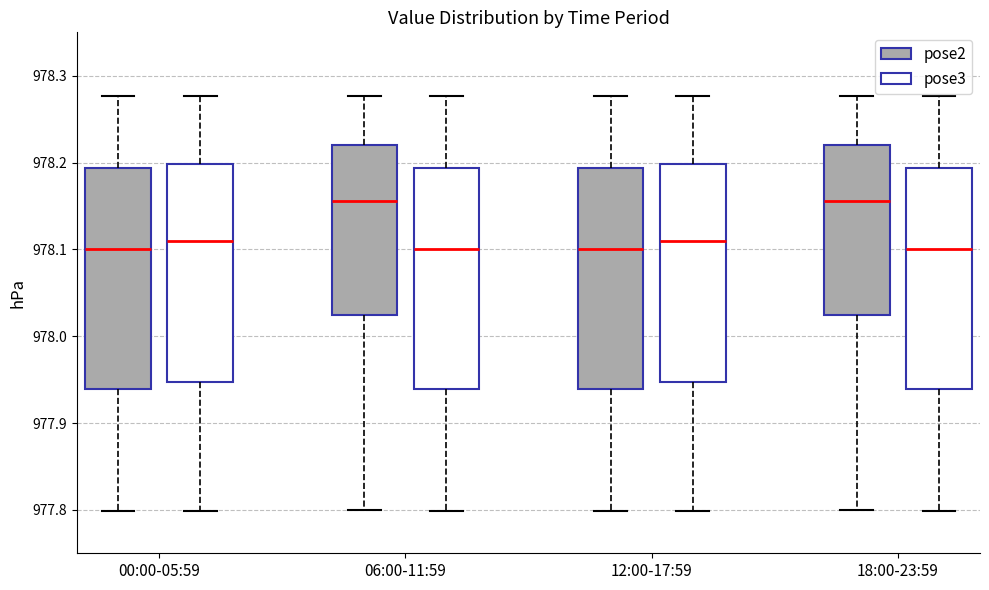

Reading left to right, transcribe this box plot: for each box, give where its median line is, the range the box spans, and where its two whiskers end, as read against the y-axis. The values are not printed on the chart, so give them approximately, as read against the axis.

00:00-05:59 (pose2): median 978.10, box 977.94 to 978.19, whiskers 977.80 to 978.28
00:00-05:59 (pose3): median 978.11, box 977.95 to 978.20, whiskers 977.80 to 978.28
06:00-11:59 (pose2): median 978.16, box 978.03 to 978.22, whiskers 977.80 to 978.28
06:00-11:59 (pose3): median 978.10, box 977.94 to 978.19, whiskers 977.80 to 978.28
12:00-17:59 (pose2): median 978.10, box 977.94 to 978.19, whiskers 977.80 to 978.28
12:00-17:59 (pose3): median 978.11, box 977.95 to 978.20, whiskers 977.80 to 978.28
18:00-23:59 (pose2): median 978.16, box 978.03 to 978.22, whiskers 977.80 to 978.28
18:00-23:59 (pose3): median 978.10, box 977.94 to 978.19, whiskers 977.80 to 978.28